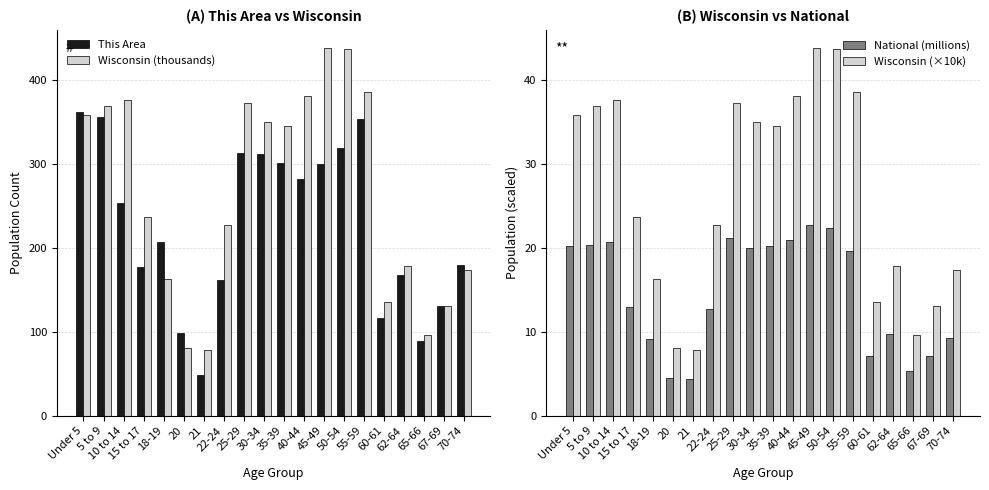

What is the average value of the National (millions) series?

14.5